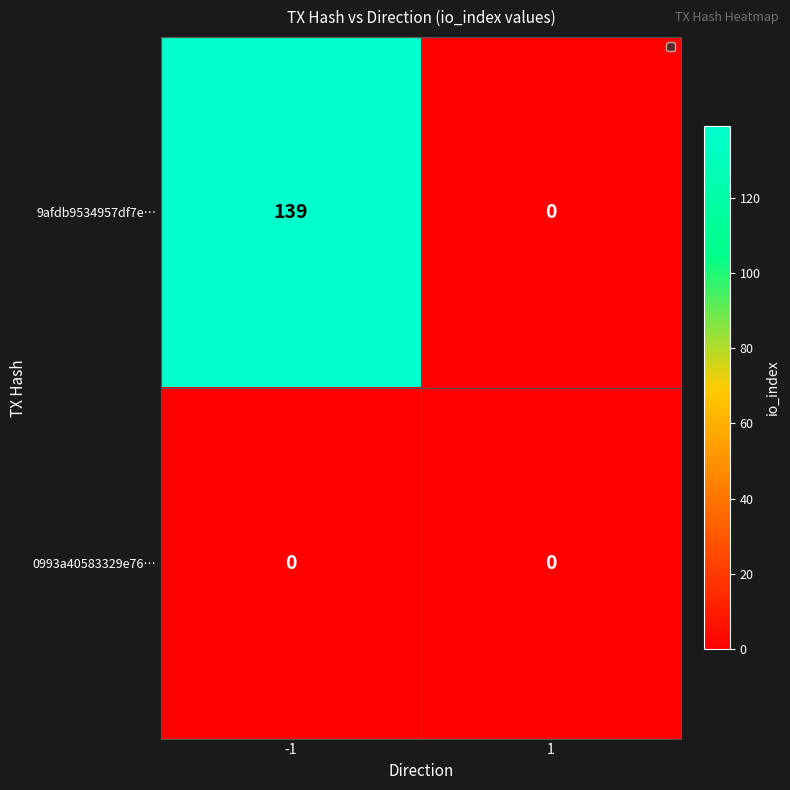

Reading left to right, what are all the values shown in this chart?

9afdb9534957df7e…: -1=139	1=0
0993a40583329e76…: -1=0	1=0